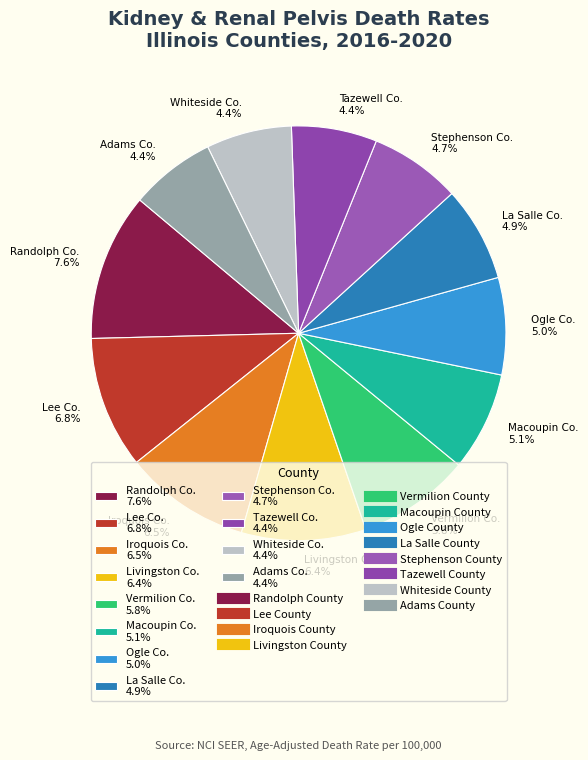

The Tazewell County slice represents 1% of the pie. True or false?

False